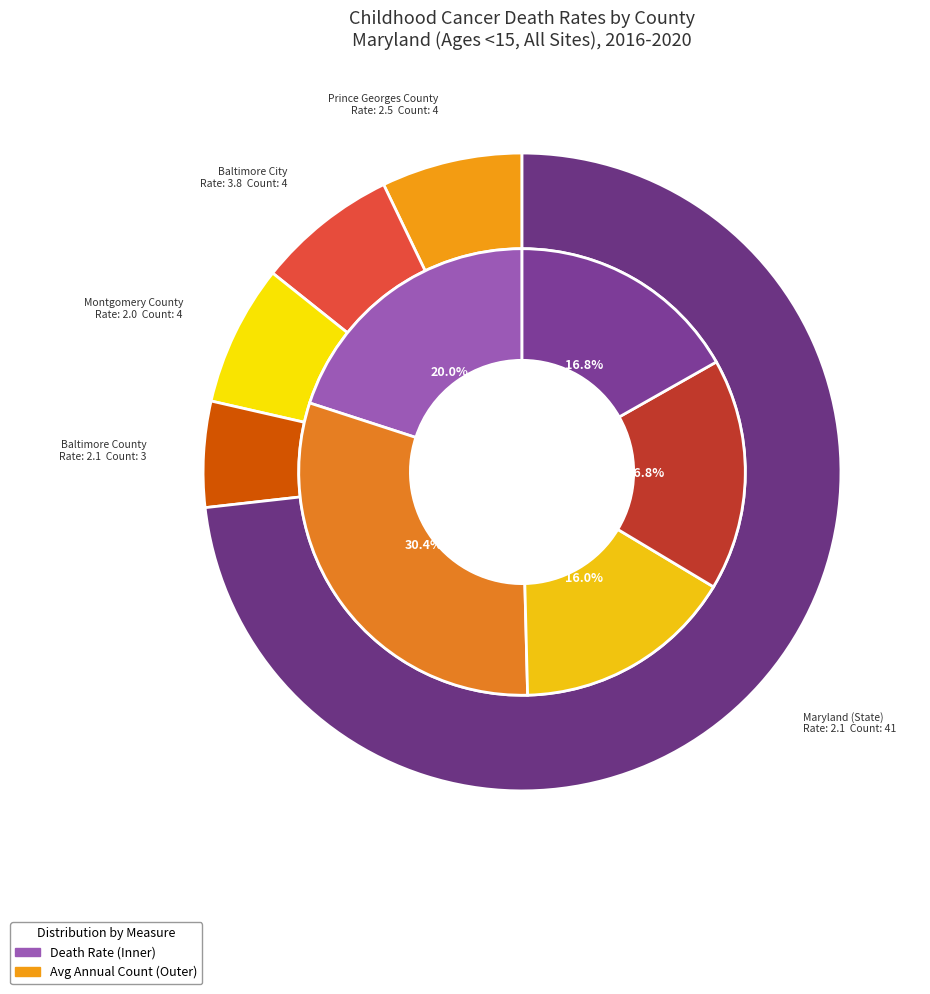

Which category has the biggest portion of the pie?

Baltimore City